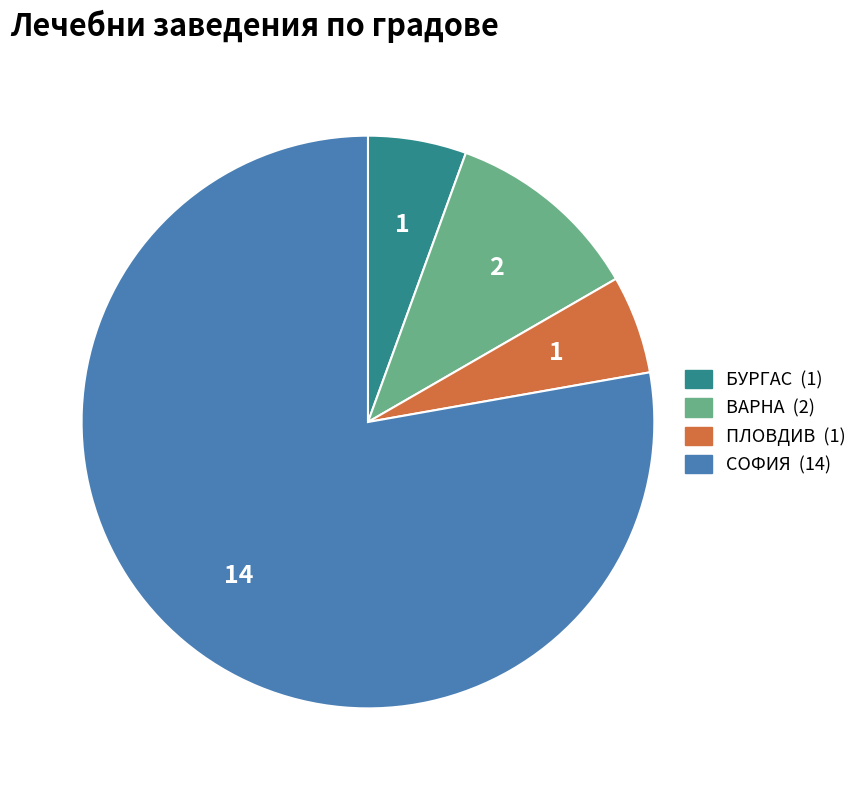

What is the majority slice?

СОФИЯ